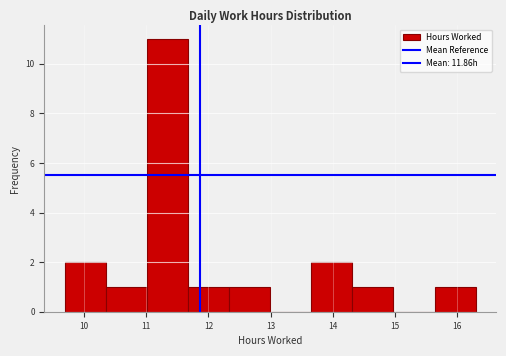

Which range on the x-axis has the tallest bar?

11.0 to 11.7